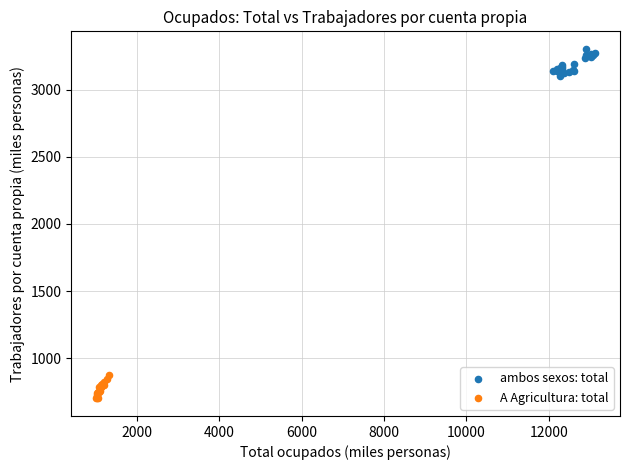

Which series contains the highest Y value?

ambos sexos: total